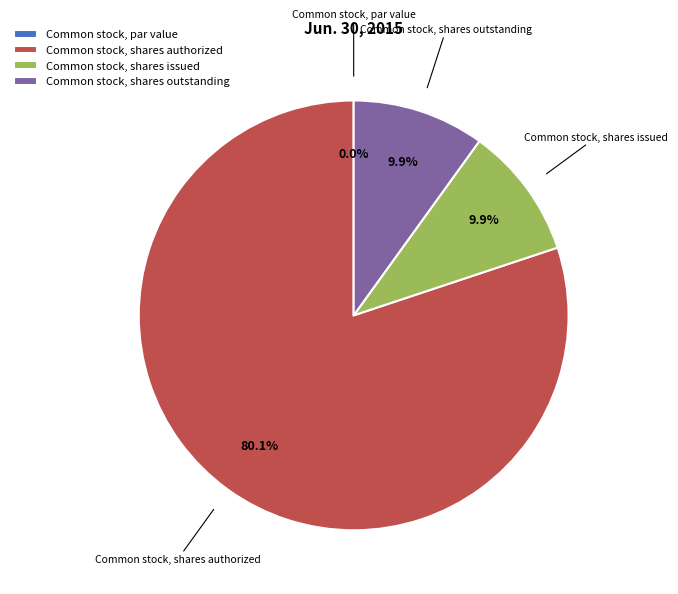

What is the change in value from Common stock, par value to Common stock, shares issued?

+12417230.0